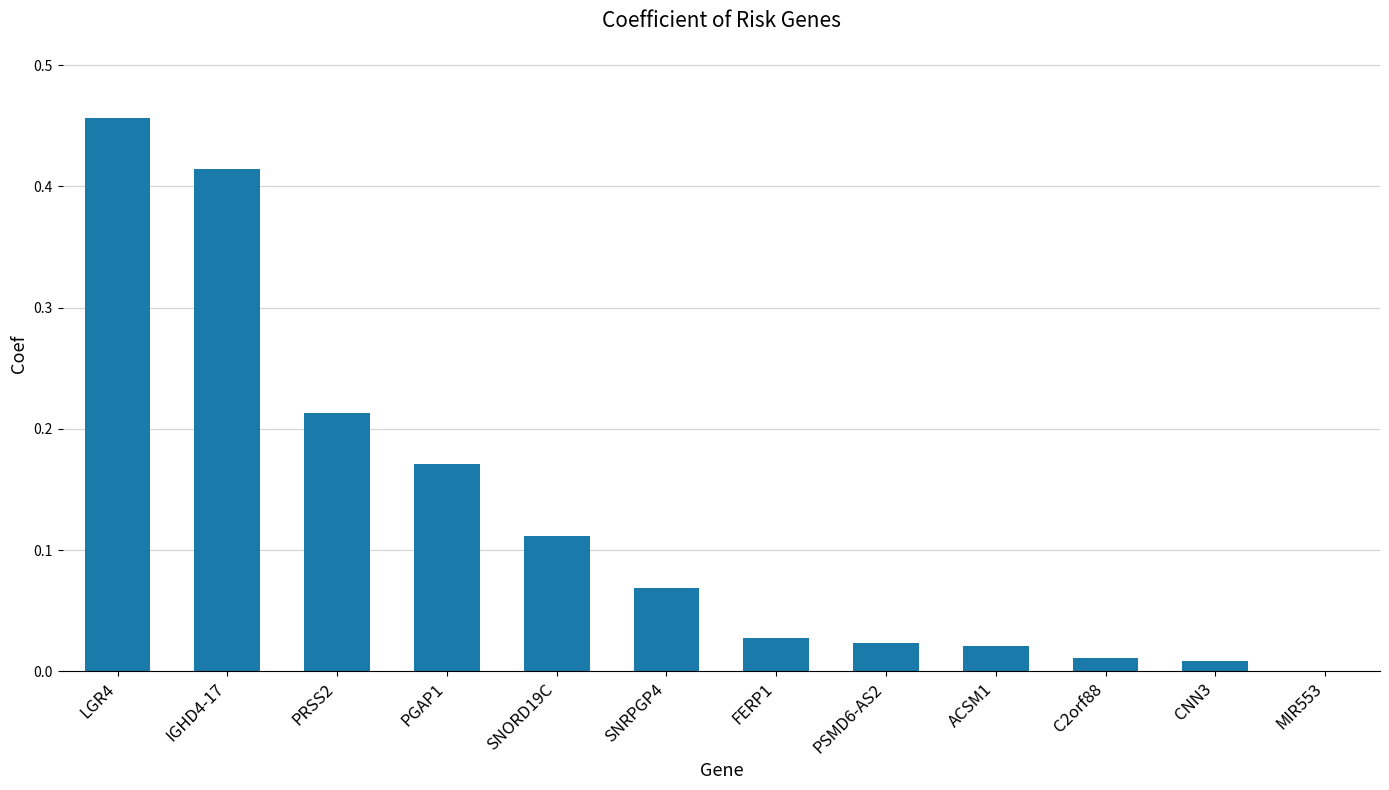

Which has a higher value, SNRPGP4 or LGR4?

LGR4